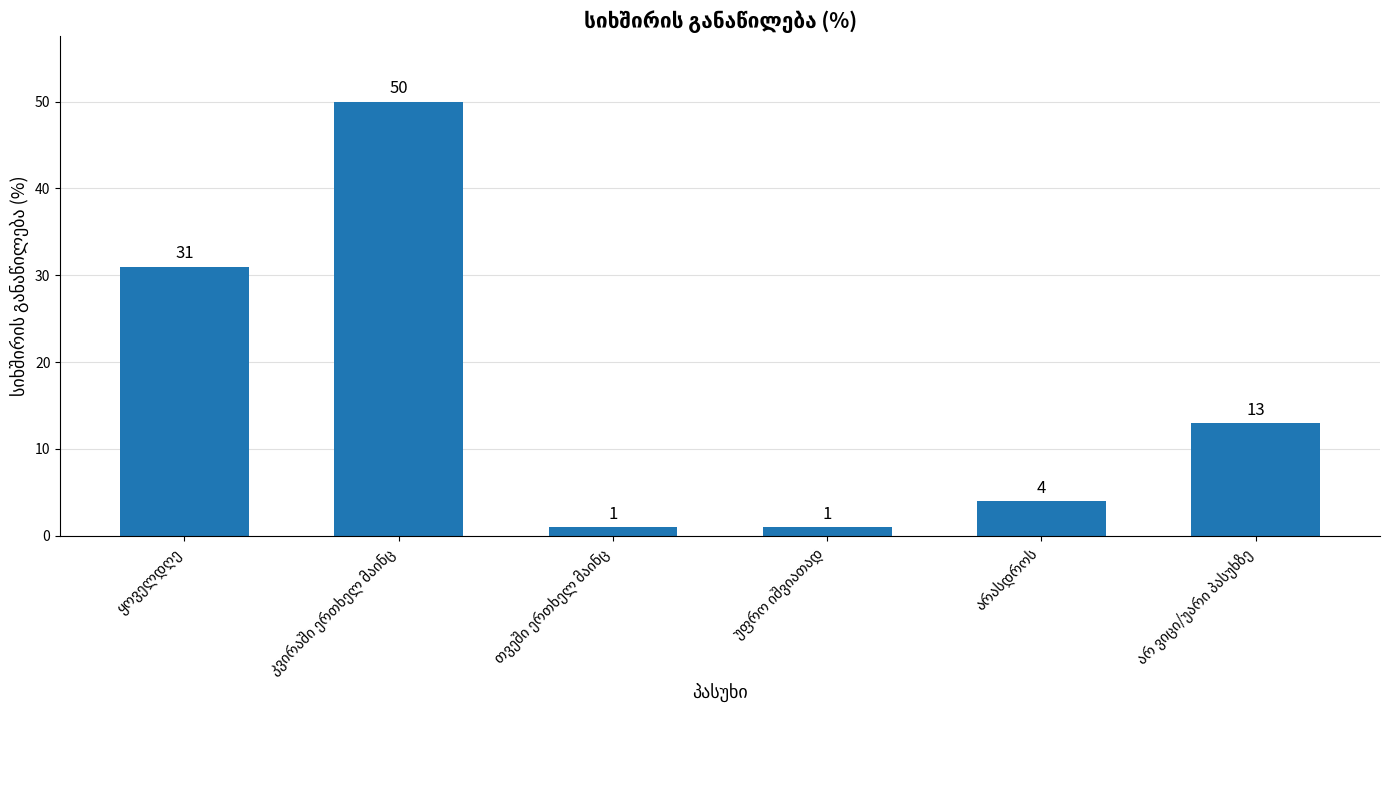

What is the value of the 4th bar from the left?

1